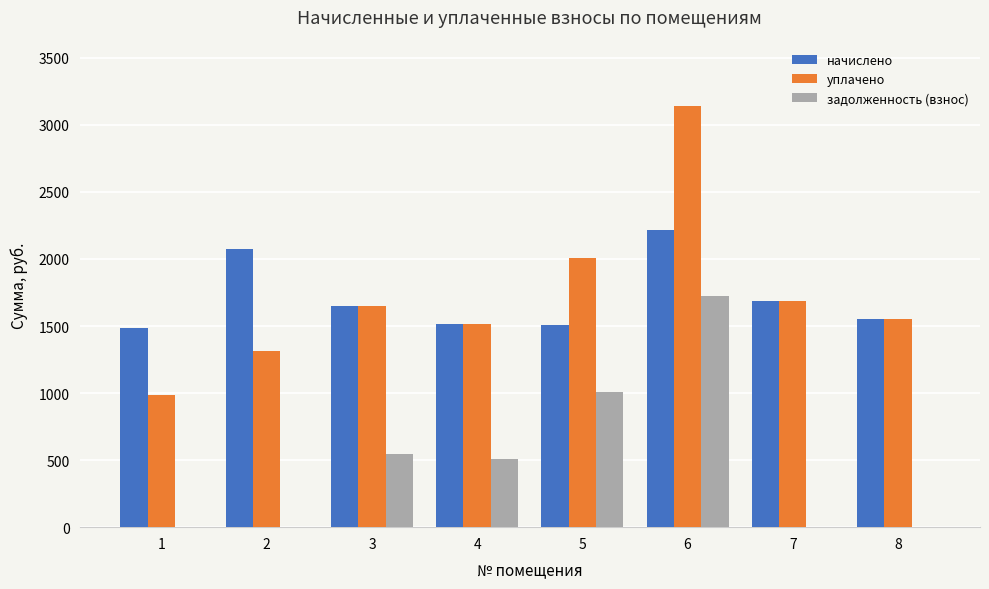

Is the value of задолженность (взнос) at 7 greater than the value of начислено at 4?

No